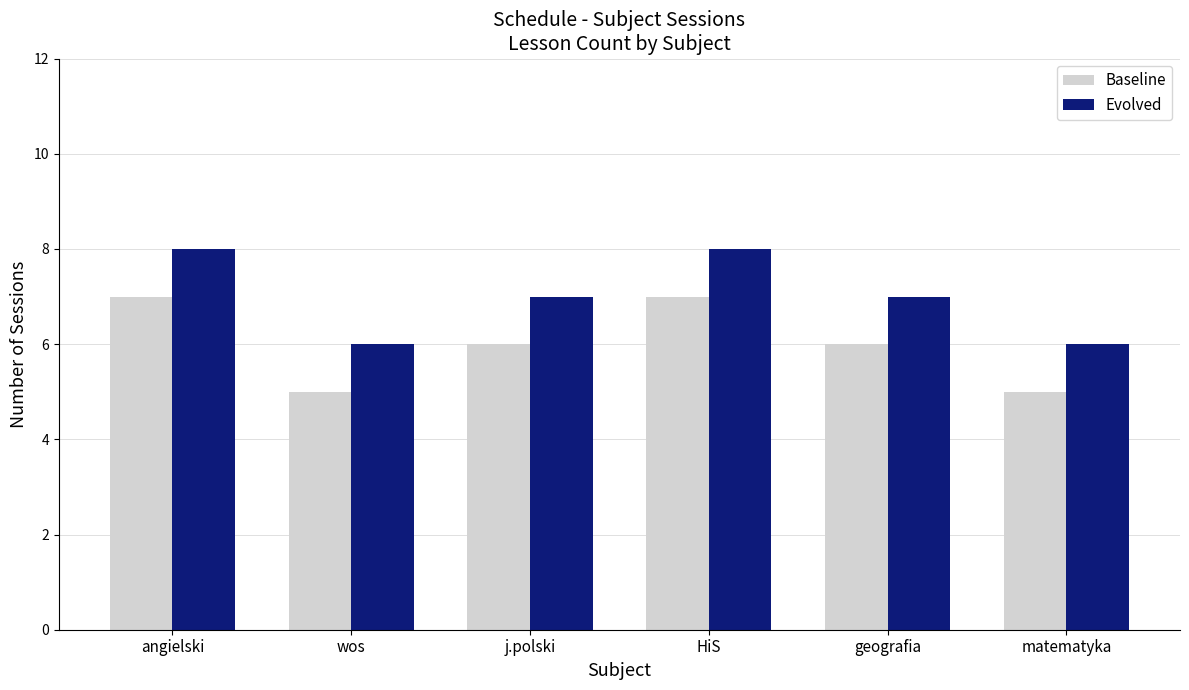

At which label does Baseline first exceed 6?

angielski